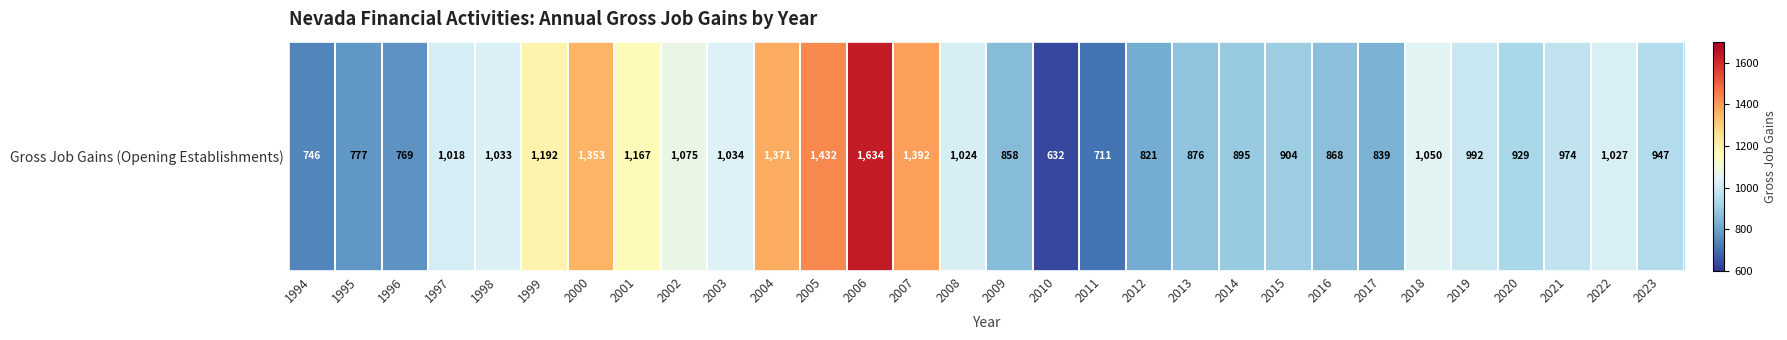

Reading left to right, transcribe all the data shown in this chart.

1994=746	1995=777	1996=769	1997=1018	1998=1033	1999=1192	2000=1353	2001=1167	2002=1075	2003=1034	2004=1371	2005=1432	2006=1634	2007=1392	2008=1024	2009=858	2010=632	2011=711	2012=821	2013=876	2014=895	2015=904	2016=868	2017=839	2018=1050	2019=992	2020=929	2021=974	2022=1027	2023=947